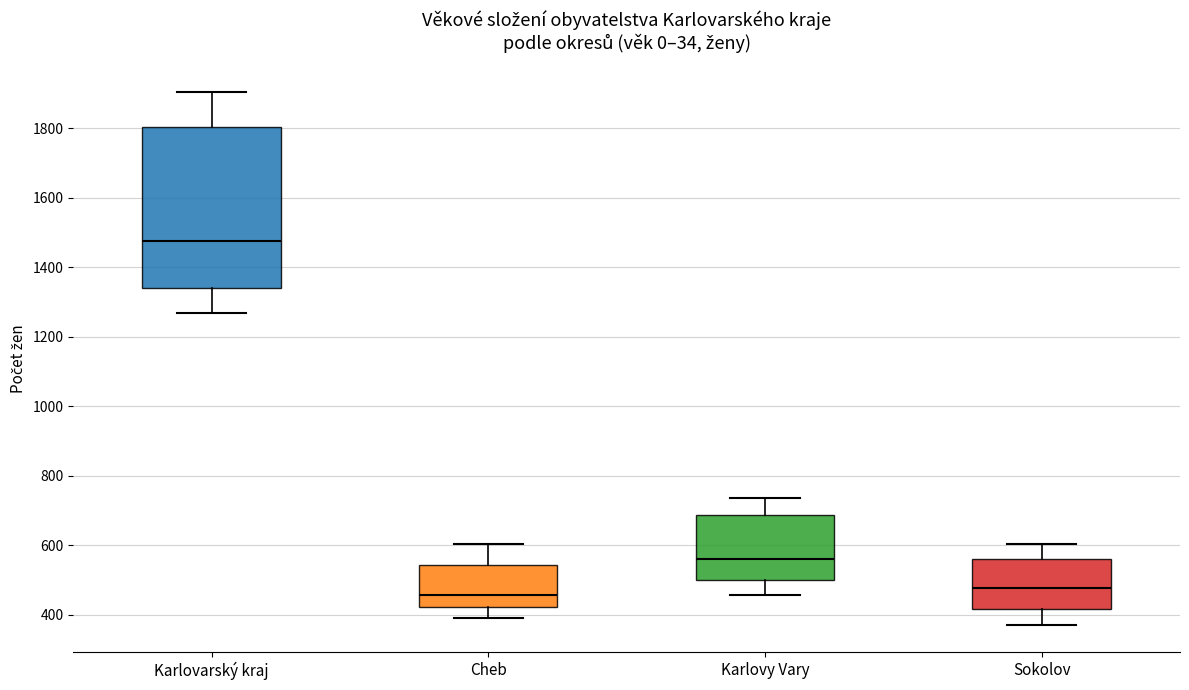

Which box has the highest median line?

Karlovarský kraj